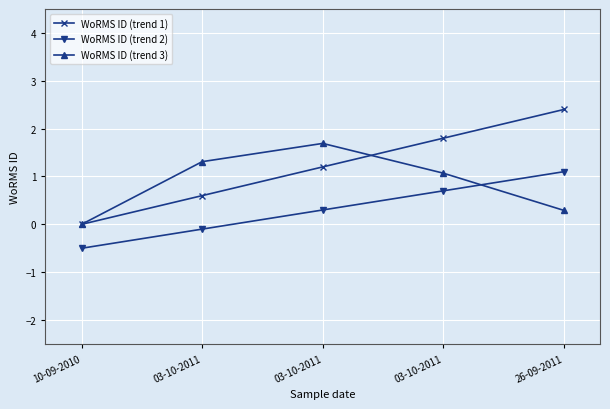

What are all the series names shown in the legend?

WoRMS ID (trend 1), WoRMS ID (trend 2), WoRMS ID (trend 3)